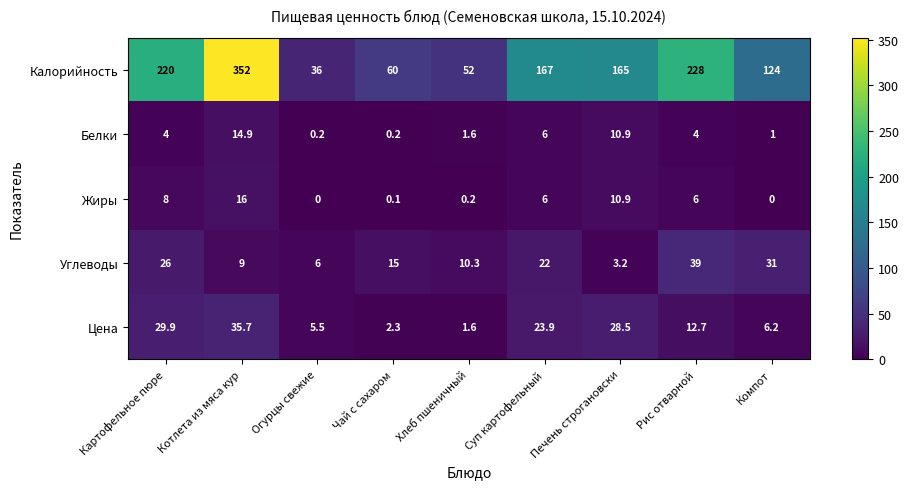

Rank the series by their maximum value, from highest to lowest.

Калорийность, Углеводы, Цена, Жиры, Белки